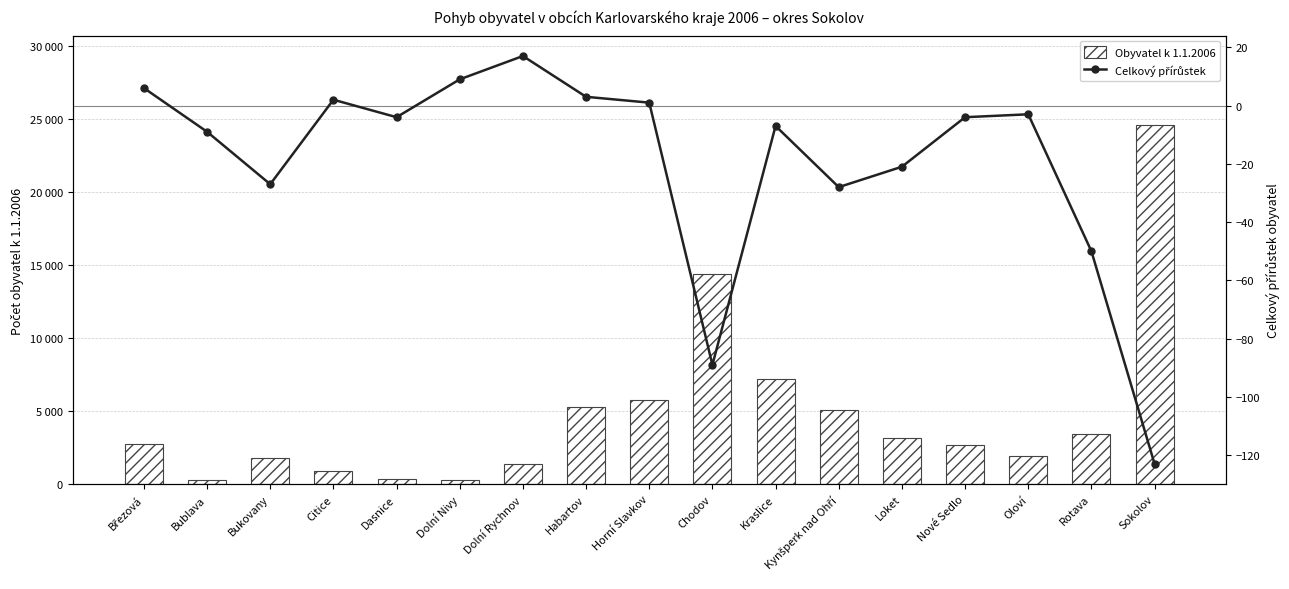

Reading left to right, list all the values displayed in this chart.

Obyvatel k 1.1.2006: 2758	309	1787	880	366	283	1389	5319	5761	14433	7204	5074	3193	2698	1907	3437	24579
Celkový přírůstek: 6	-9	-27	2	-4	9	17	3	1	-89	-7	-28	-21	-4	-3	-50	-123